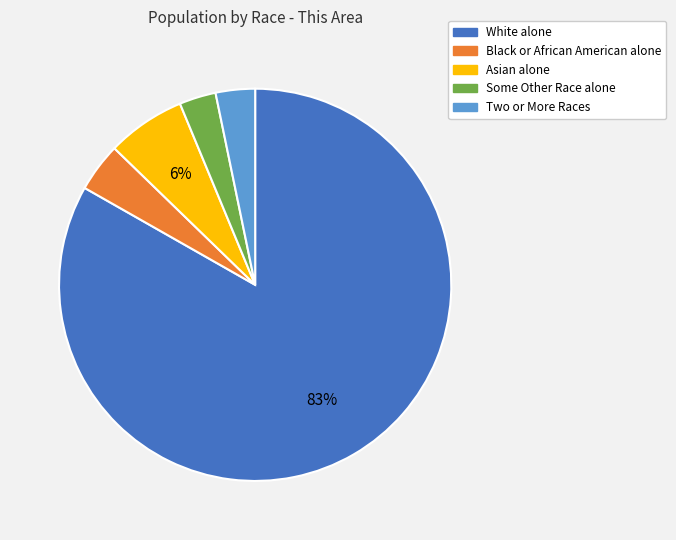

Does White alone represent more than half of the total?

Yes